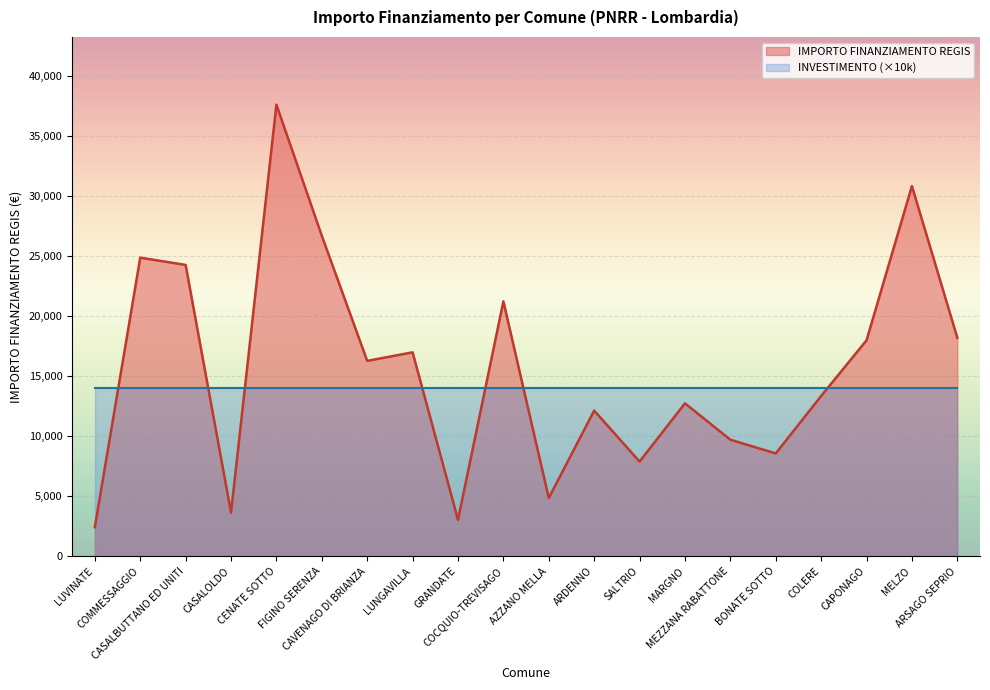

Does the chart display data point markers on the line(s)?

No